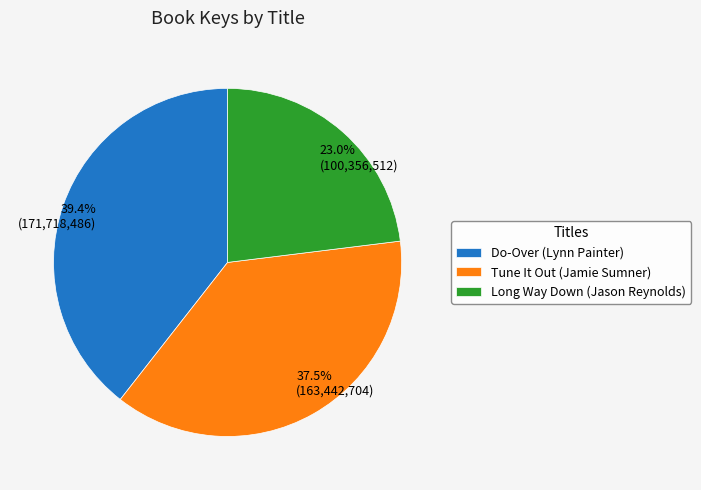

Between Tune It Out (Jamie Sumner) and Do-Over (Lynn Painter), which is larger?

Do-Over (Lynn Painter)